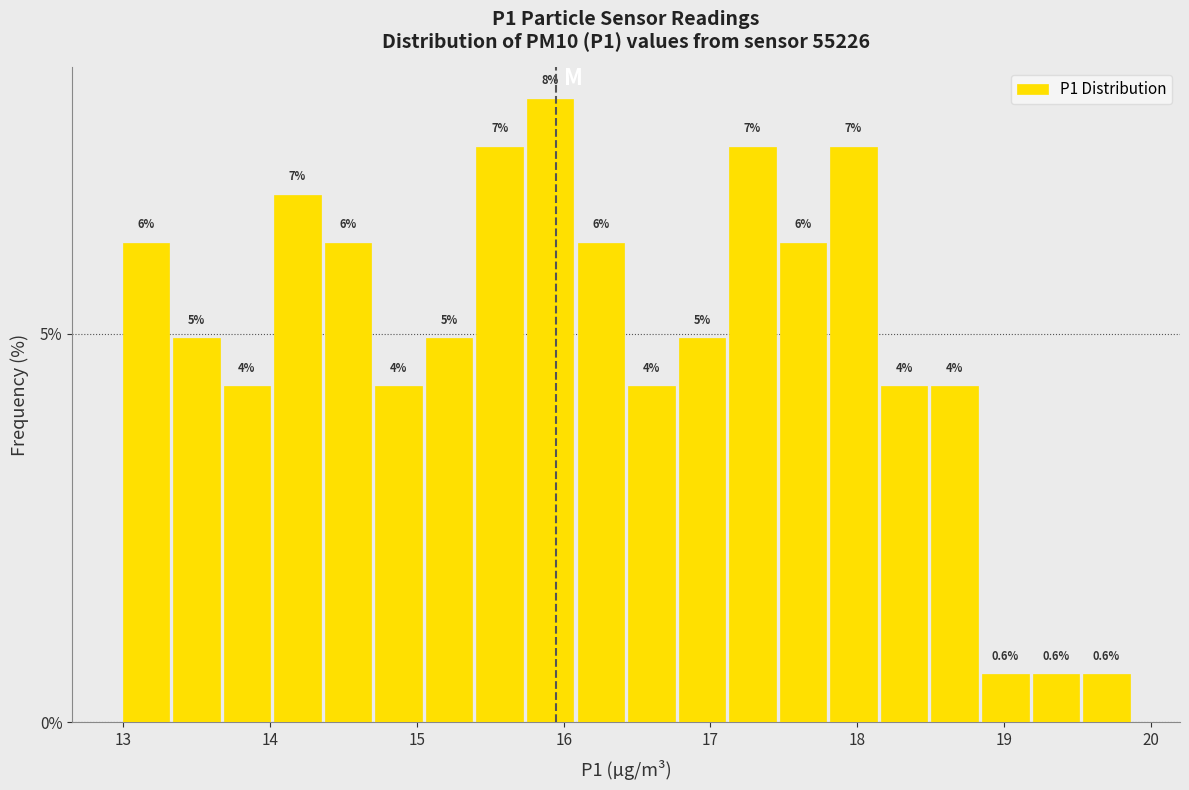

Read against the x-axis, roughly where is the centre of the tallest bar?

15.9